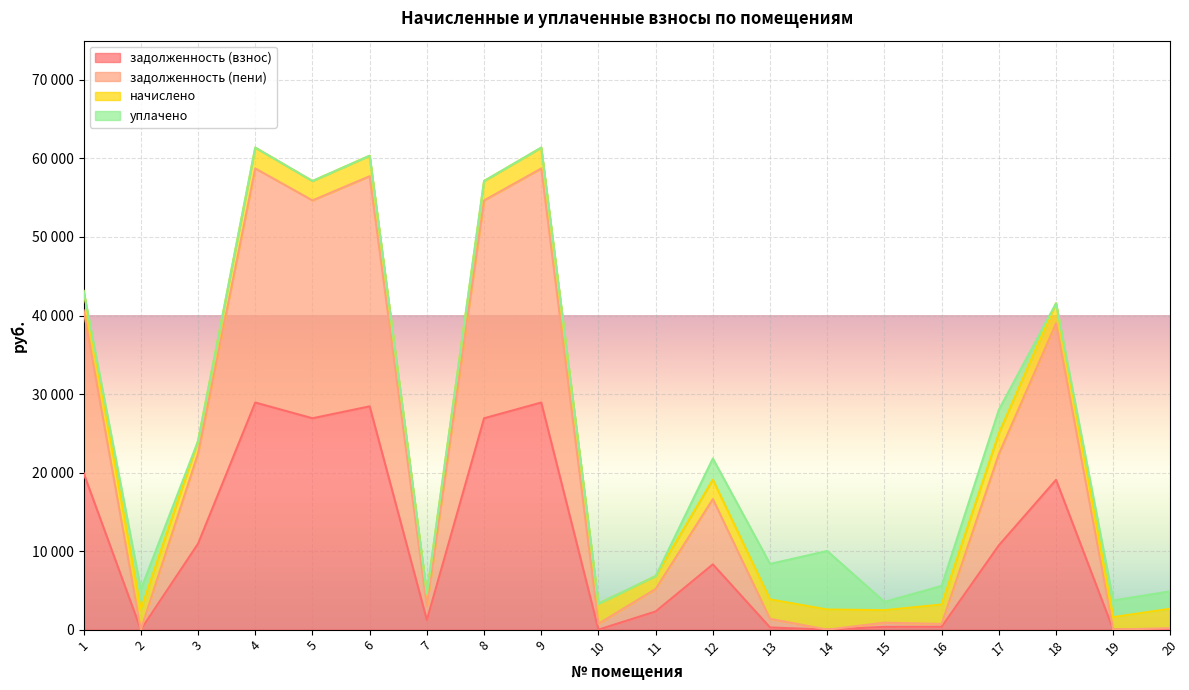

At how many categories does at least one series exceed 52498?

5